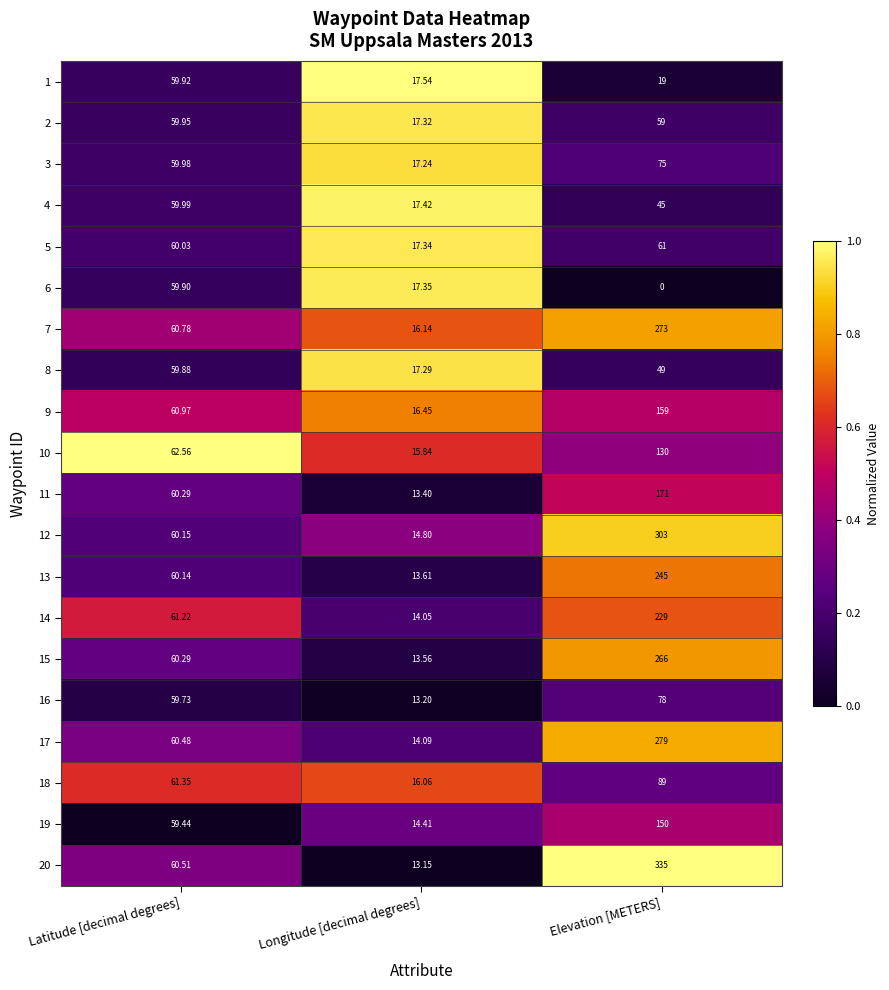

Which series has the largest range (max minus min)?

20